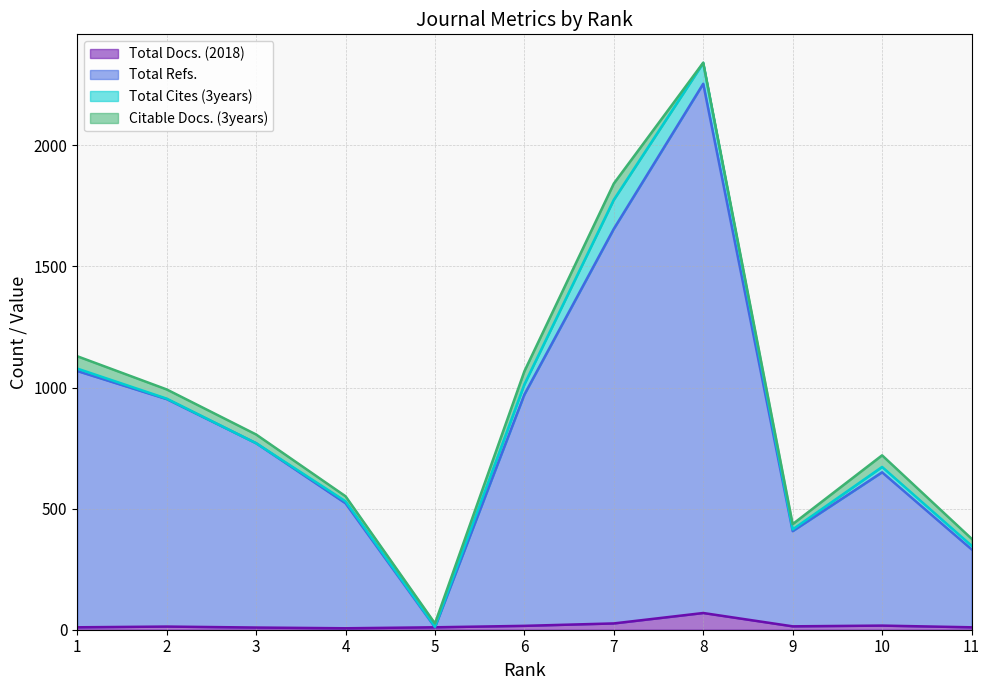

True or false: Total Refs. has a value of 1068 at 1.

True